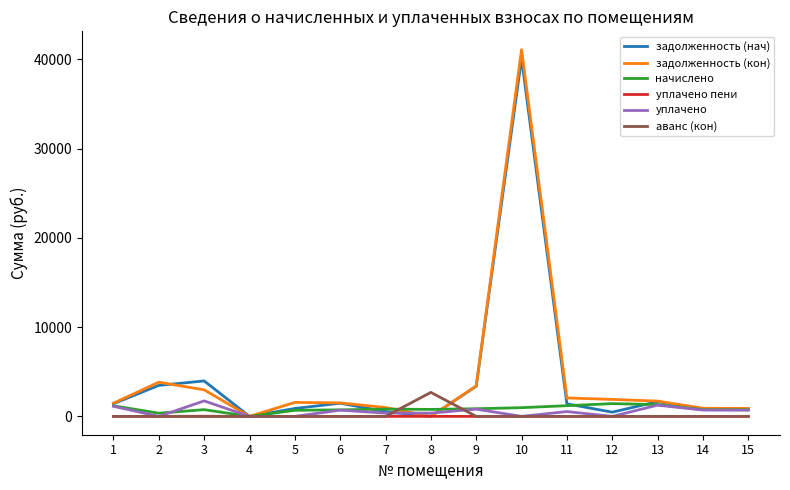

At which category does уплачено reach its first local valley?

2